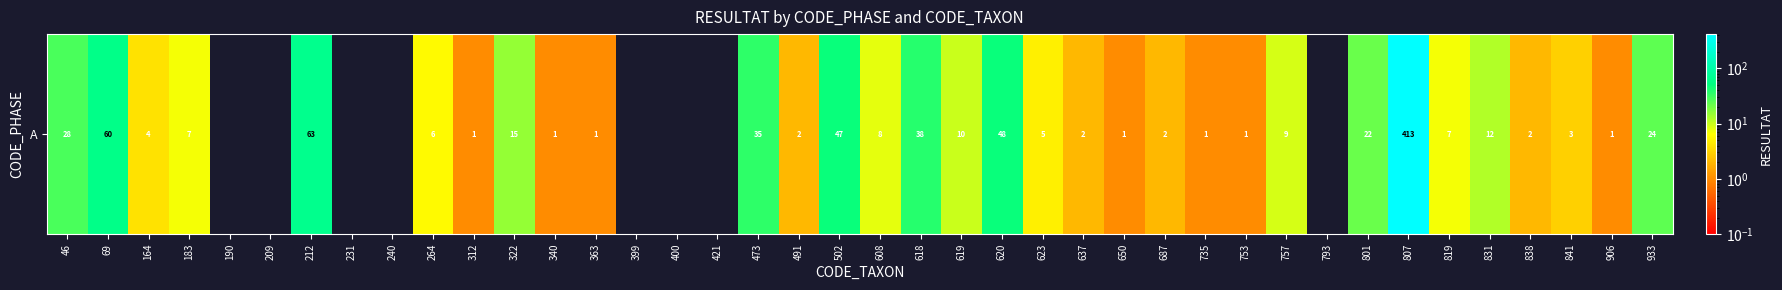

What is the change in value from 209 to 212?

+63